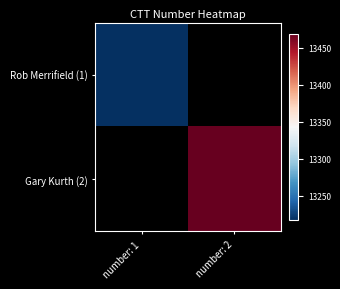

Reading right to left, list all the values displayed in this chart.

Rob Merrifield (1): number: 2=0	number: 1=13217
Gary Kurth (2): number: 2=13469	number: 1=0